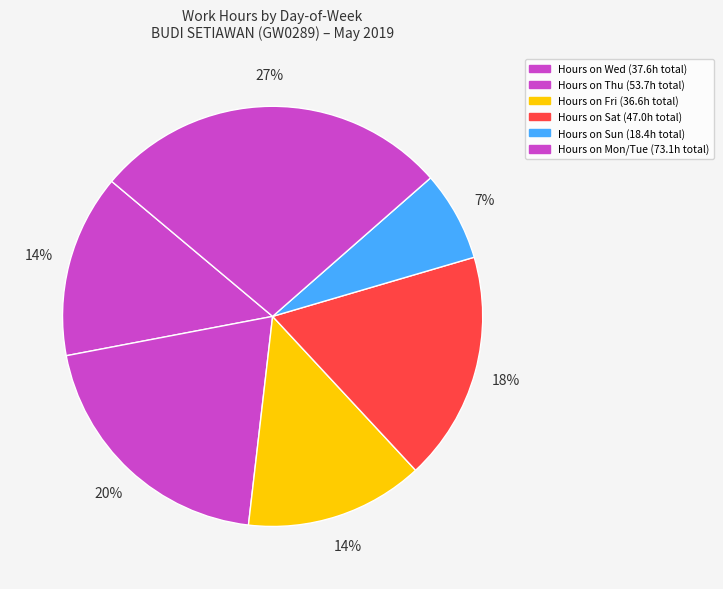

How many slices are in this pie chart?

6